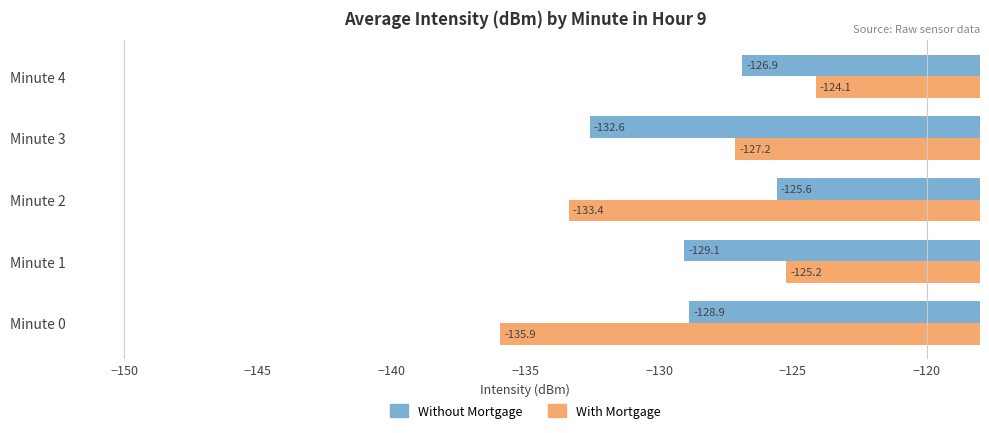

Which series has the widest spread of values?

With Mortgage